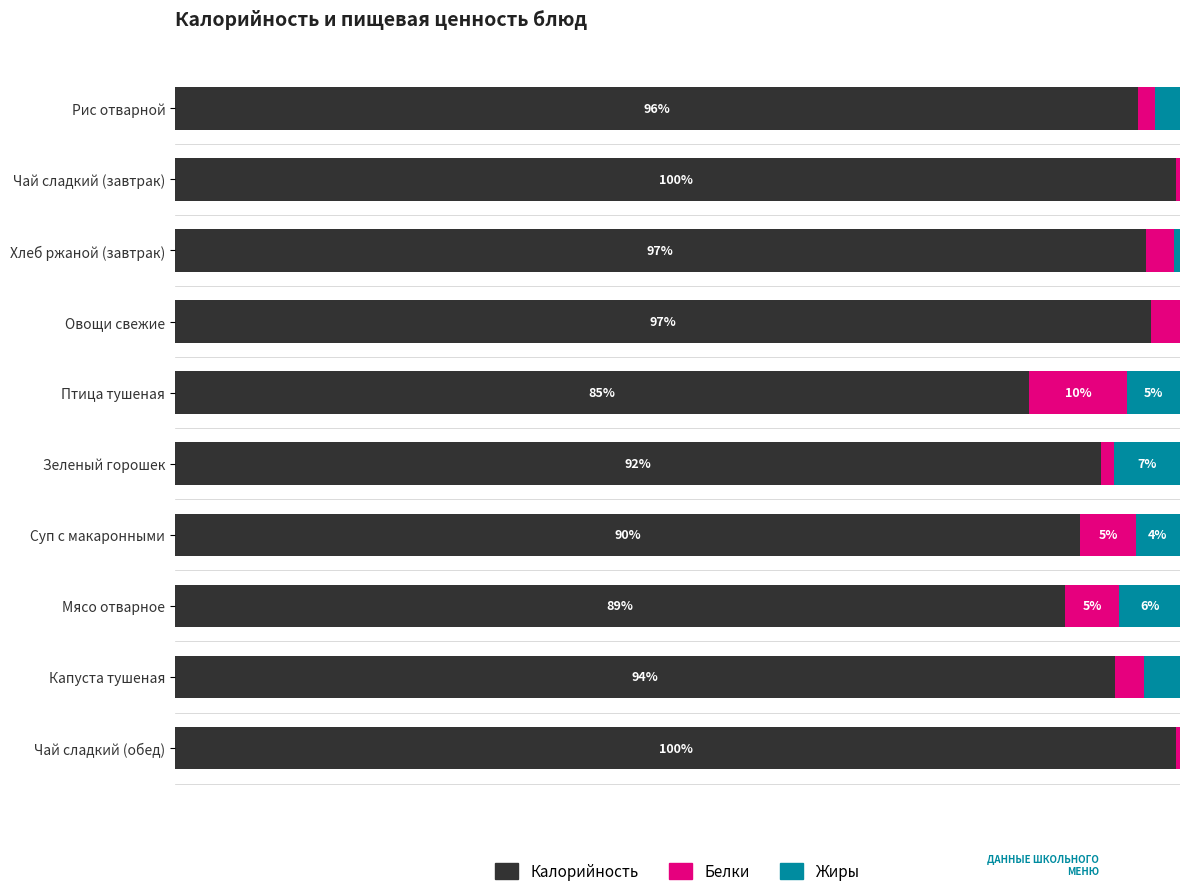

At which label is Калорийность closest to 92?

Зеленый горошек